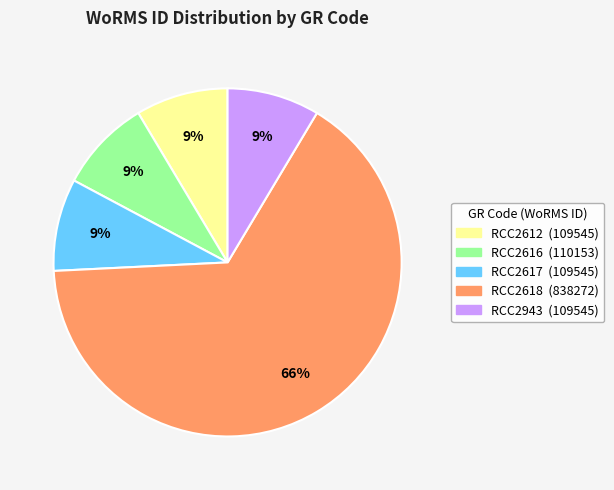

Do RCC2612 and RCC2617 together represent more than half of the pie?

No